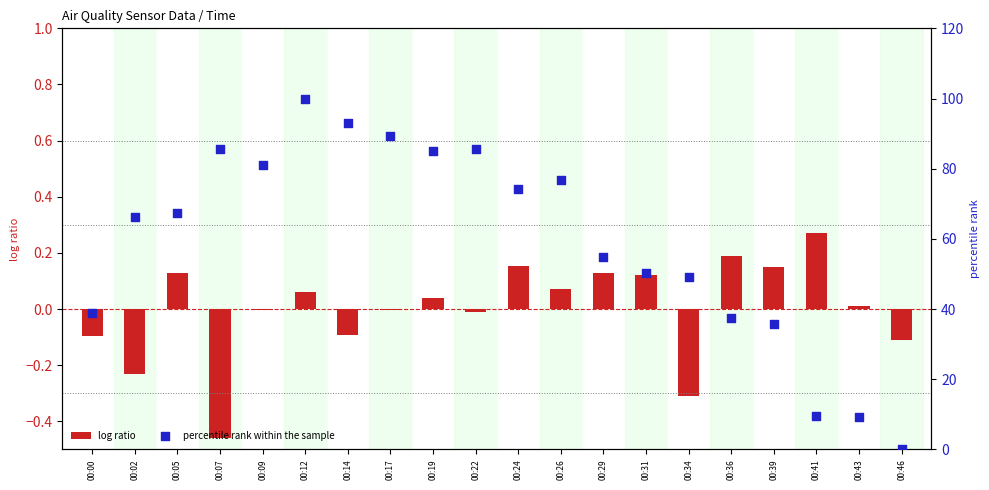

Which series has the largest total across all categories?

percentile rank within the sample